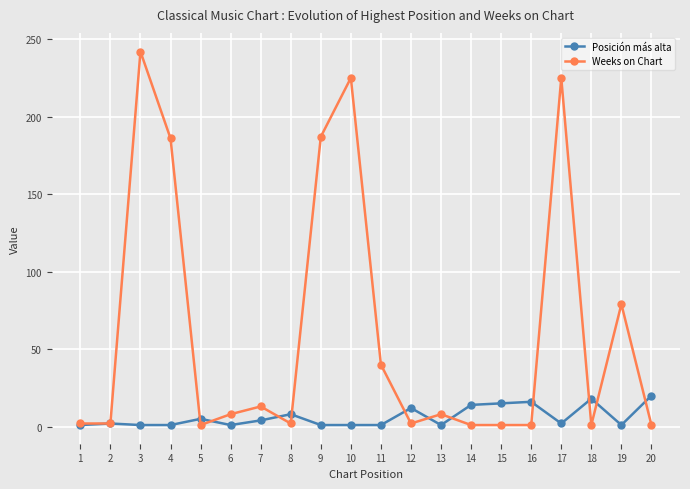

What is the sum of all Weeks on Chart values?

1227